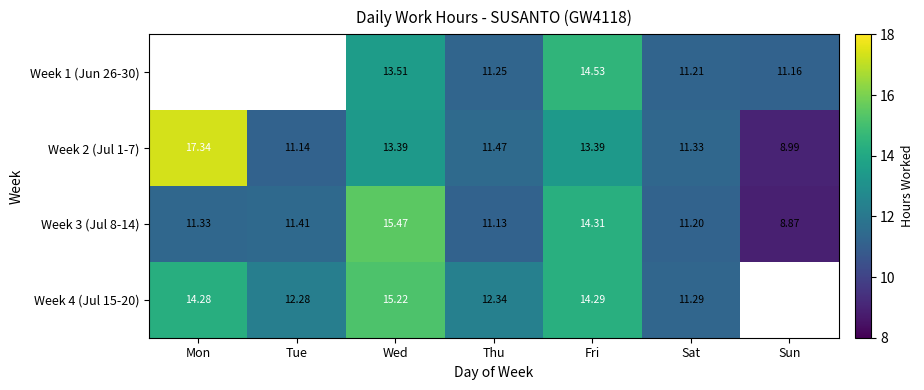

What is the difference between the Week 3 (Jul 8-14) values at Tue and Mon?

0.1